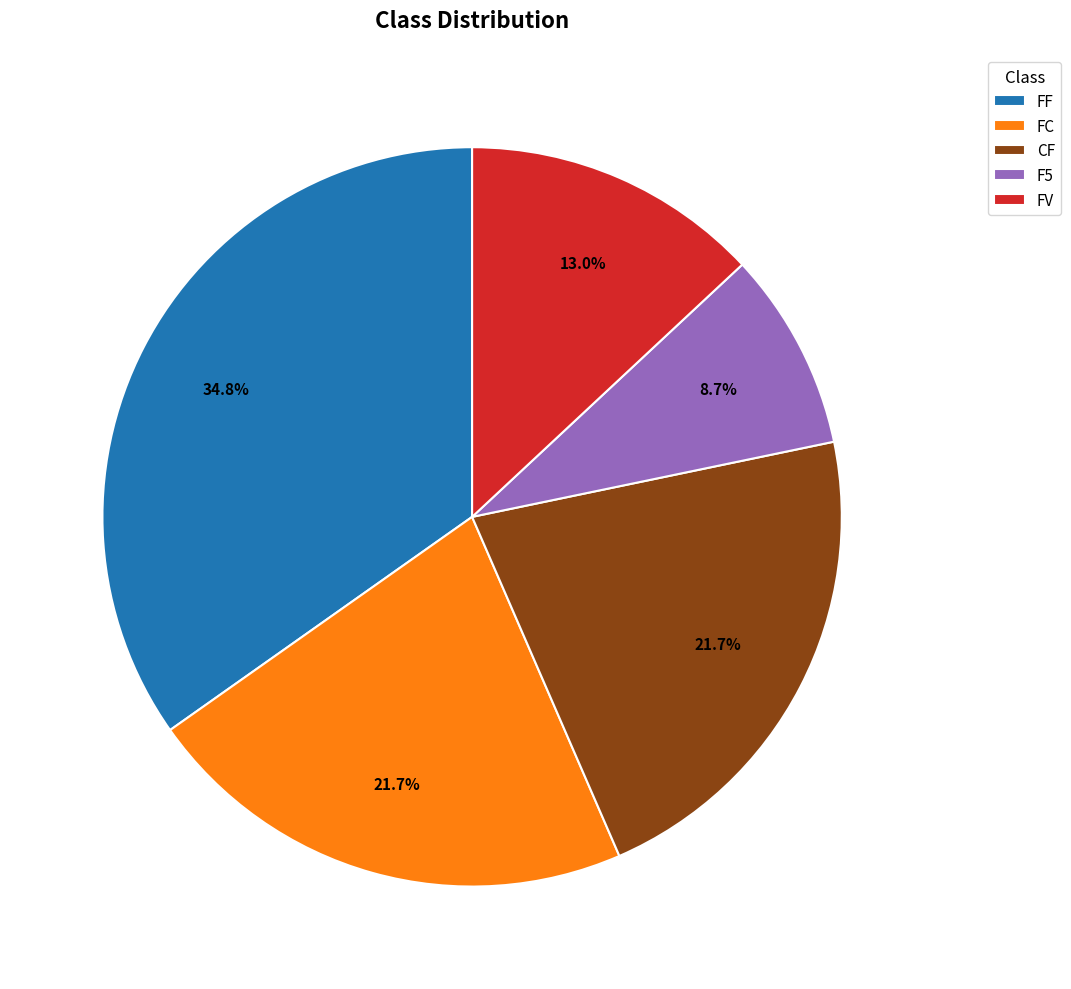

Between FF and F5, which is larger?

FF